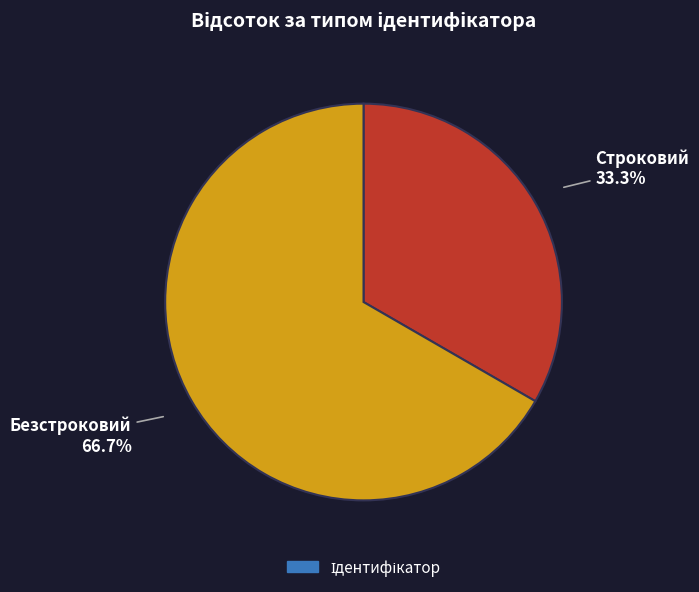

Between Строковий and Безстроковий, which is larger?

Безстроковий